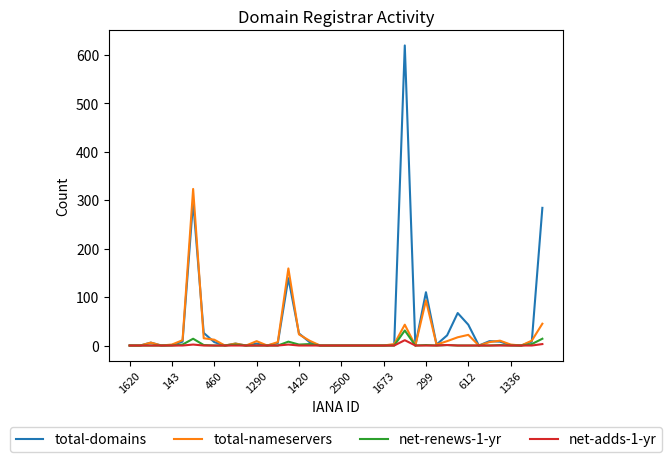

What are all the series names shown in the legend?

total-domains, total-nameservers, net-renews-1-yr, net-adds-1-yr